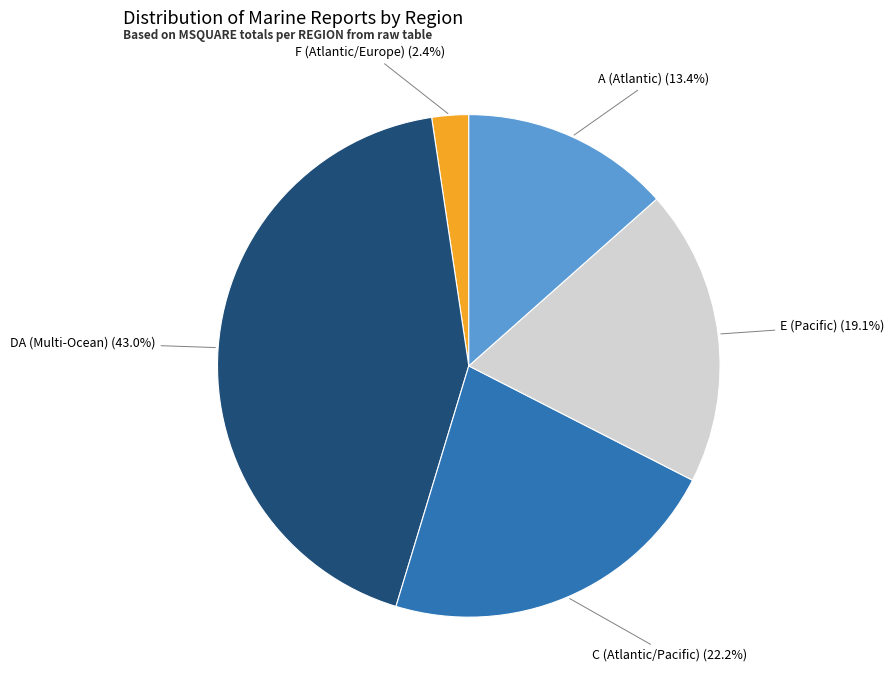

Is E (Pacific) (19.1%) the majority of the pie?

No